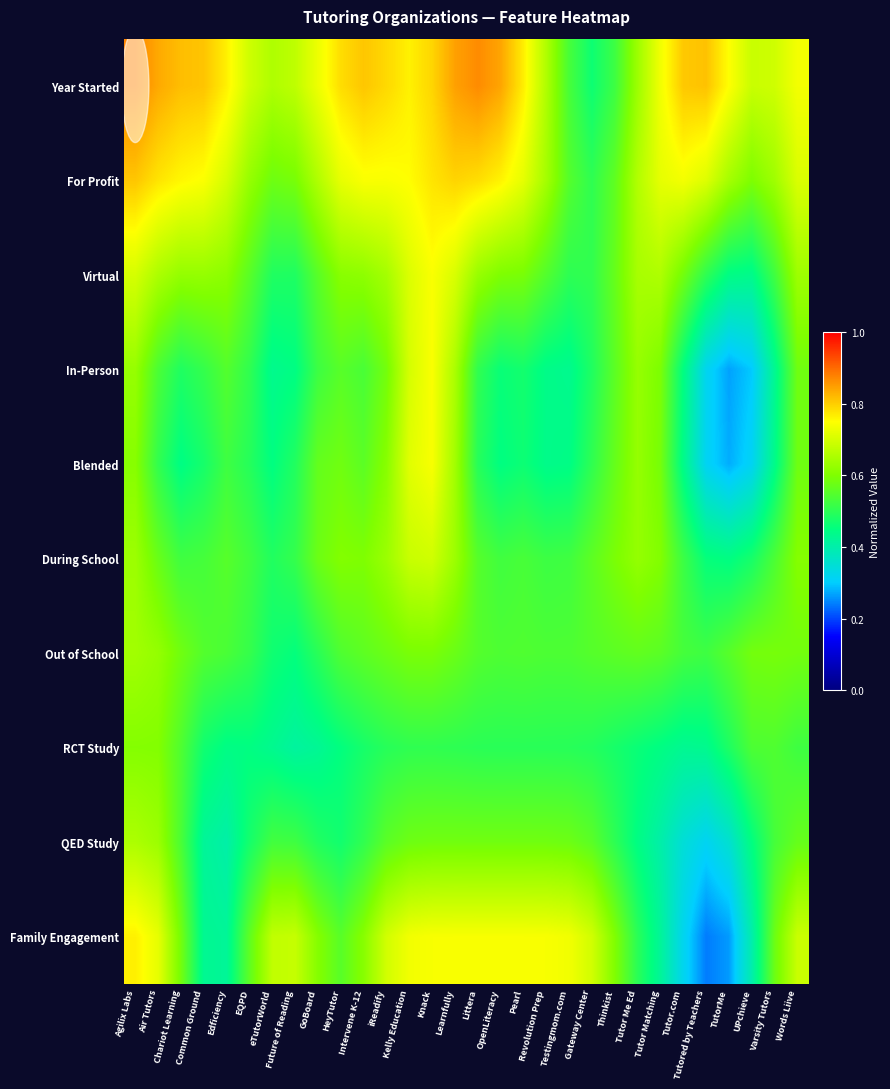

Reading right to left, what are all the values shown in this chart?

Year Started: Words Liive=0.7	Varsity Tutors=0.7	UPchieve=0.7	TutorMe=0.7	Tutored by Teachers=0.8	Tutor.com=0.8	Tutor Matching=0.7	Tutor Me Ed=0.6	Thinkist=0.5	Gateway Center=0.5	Testingmom.com=0.5	Revolution Prep=0.7	Pearl=0.8	OpenLiteracy=0.8	Littera=0.9	Learnfully=0.8	Knack=0.8	Kelly Education=0.8	iReadify=0.8	Intervene K-12=0.8	HeyTutor=0.8	GoBoard=0.7	Future of Reading=0.7	eTutorWorld=0.7	EQPD=0.7	Edficiency=0.8	Common Ground=0.8	Chariot Learning=0.8	Air Tutors=0.8	Agilix Labs=0.9
For Profit: Words Liive=0.7	Varsity Tutors=0.6	UPchieve=0.6	TutorMe=0.6	Tutored by Teachers=0.7	Tutor.com=0.7	Tutor Matching=0.7	Tutor Me Ed=0.7	Thinkist=0.6	Gateway Center=0.5	Testingmom.com=0.5	Revolution Prep=0.6	Pearl=0.7	OpenLiteracy=0.8	Littera=0.8	Learnfully=0.8	Knack=0.8	Kelly Education=0.7	iReadify=0.7	Intervene K-12=0.7	HeyTutor=0.7	GoBoard=0.7	Future of Reading=0.6	eTutorWorld=0.6	EQPD=0.6	Edficiency=0.7	Common Ground=0.7	Chariot Learning=0.8	Air Tutors=0.8	Agilix Labs=0.8
Virtual: Words Liive=0.6	Varsity Tutors=0.5	UPchieve=0.4	TutorMe=0.4	Tutored by Teachers=0.5	Tutor.com=0.6	Tutor Matching=0.7	Tutor Me Ed=0.6	Thinkist=0.6	Gateway Center=0.5	Testingmom.com=0.5	Revolution Prep=0.5	Pearl=0.6	OpenLiteracy=0.6	Littera=0.6	Learnfully=0.7	Knack=0.7	Kelly Education=0.7	iReadify=0.6	Intervene K-12=0.6	HeyTutor=0.6	GoBoard=0.6	Future of Reading=0.5	eTutorWorld=0.5	EQPD=0.6	Edficiency=0.6	Common Ground=0.6	Chariot Learning=0.6	Air Tutors=0.7	Agilix Labs=0.7
In-Person: Words Liive=0.6	Varsity Tutors=0.4	UPchieve=0.3	TutorMe=0.3	Tutored by Teachers=0.3	Tutor.com=0.4	Tutor Matching=0.6	Tutor Me Ed=0.6	Thinkist=0.6	Gateway Center=0.5	Testingmom.com=0.4	Revolution Prep=0.4	Pearl=0.5	OpenLiteracy=0.5	Littera=0.5	Learnfully=0.7	Knack=0.7	Kelly Education=0.7	iReadify=0.6	Intervene K-12=0.5	HeyTutor=0.6	GoBoard=0.5	Future of Reading=0.4	eTutorWorld=0.4	EQPD=0.5	Edficiency=0.5	Common Ground=0.5	Chariot Learning=0.5	Air Tutors=0.5	Agilix Labs=0.6
Blended: Words Liive=0.6	Varsity Tutors=0.4	UPchieve=0.3	TutorMe=0.3	Tutored by Teachers=0.3	Tutor.com=0.4	Tutor Matching=0.6	Tutor Me Ed=0.6	Thinkist=0.6	Gateway Center=0.5	Testingmom.com=0.4	Revolution Prep=0.4	Pearl=0.5	OpenLiteracy=0.4	Littera=0.5	Learnfully=0.6	Knack=0.7	Kelly Education=0.7	iReadify=0.6	Intervene K-12=0.6	HeyTutor=0.6	GoBoard=0.6	Future of Reading=0.5	eTutorWorld=0.4	EQPD=0.5	Edficiency=0.5	Common Ground=0.5	Chariot Learning=0.4	Air Tutors=0.5	Agilix Labs=0.6
During School: Words Liive=0.6	Varsity Tutors=0.5	UPchieve=0.5	TutorMe=0.4	Tutored by Teachers=0.5	Tutor.com=0.5	Tutor Matching=0.6	Tutor Me Ed=0.6	Thinkist=0.6	Gateway Center=0.6	Testingmom.com=0.5	Revolution Prep=0.5	Pearl=0.5	OpenLiteracy=0.5	Littera=0.6	Learnfully=0.6	Knack=0.7	Kelly Education=0.7	iReadify=0.6	Intervene K-12=0.6	HeyTutor=0.6	GoBoard=0.6	Future of Reading=0.5	eTutorWorld=0.5	EQPD=0.5	Edficiency=0.6	Common Ground=0.5	Chariot Learning=0.5	Air Tutors=0.6	Agilix Labs=0.6
Out of School: Words Liive=0.6	Varsity Tutors=0.6	UPchieve=0.6	TutorMe=0.6	Tutored by Teachers=0.5	Tutor.com=0.5	Tutor Matching=0.6	Tutor Me Ed=0.6	Thinkist=0.6	Gateway Center=0.5	Testingmom.com=0.5	Revolution Prep=0.5	Pearl=0.5	OpenLiteracy=0.5	Littera=0.5	Learnfully=0.6	Knack=0.6	Kelly Education=0.6	iReadify=0.6	Intervene K-12=0.6	HeyTutor=0.5	GoBoard=0.5	Future of Reading=0.5	eTutorWorld=0.5	EQPD=0.5	Edficiency=0.5	Common Ground=0.5	Chariot Learning=0.6	Air Tutors=0.6	Agilix Labs=0.6
RCT Study: Words Liive=0.5	Varsity Tutors=0.5	UPchieve=0.5	TutorMe=0.5	Tutored by Teachers=0.4	Tutor.com=0.4	Tutor Matching=0.4	Tutor Me Ed=0.5	Thinkist=0.5	Gateway Center=0.5	Testingmom.com=0.5	Revolution Prep=0.5	Pearl=0.5	OpenLiteracy=0.5	Littera=0.5	Learnfully=0.5	Knack=0.5	Kelly Education=0.5	iReadify=0.5	Intervene K-12=0.5	HeyTutor=0.5	GoBoard=0.4	Future of Reading=0.4	eTutorWorld=0.4	EQPD=0.4	Edficiency=0.4	Common Ground=0.5	Chariot Learning=0.5	Air Tutors=0.6	Agilix Labs=0.6
QED Study: Words Liive=0.6	Varsity Tutors=0.5	UPchieve=0.4	TutorMe=0.4	Tutored by Teachers=0.3	Tutor.com=0.3	Tutor Matching=0.4	Tutor Me Ed=0.4	Thinkist=0.5	Gateway Center=0.6	Testingmom.com=0.6	Revolution Prep=0.6	Pearl=0.6	OpenLiteracy=0.6	Littera=0.6	Learnfully=0.6	Knack=0.6	Kelly Education=0.6	iReadify=0.6	Intervene K-12=0.5	HeyTutor=0.5	GoBoard=0.5	Future of Reading=0.5	eTutorWorld=0.5	EQPD=0.5	Edficiency=0.4	Common Ground=0.4	Chariot Learning=0.5	Air Tutors=0.6	Agilix Labs=0.7
Family Engagement: Words Liive=0.7	Varsity Tutors=0.6	UPchieve=0.4	TutorMe=0.3	Tutored by Teachers=0.2	Tutor.com=0.3	Tutor Matching=0.4	Tutor Me Ed=0.5	Thinkist=0.6	Gateway Center=0.7	Testingmom.com=0.7	Revolution Prep=0.7	Pearl=0.7	OpenLiteracy=0.7	Littera=0.7	Learnfully=0.7	Knack=0.7	Kelly Education=0.7	iReadify=0.7	Intervene K-12=0.6	HeyTutor=0.6	GoBoard=0.6	Future of Reading=0.7	eTutorWorld=0.7	EQPD=0.6	Edficiency=0.4	Common Ground=0.4	Chariot Learning=0.6	Air Tutors=0.7	Agilix Labs=0.8